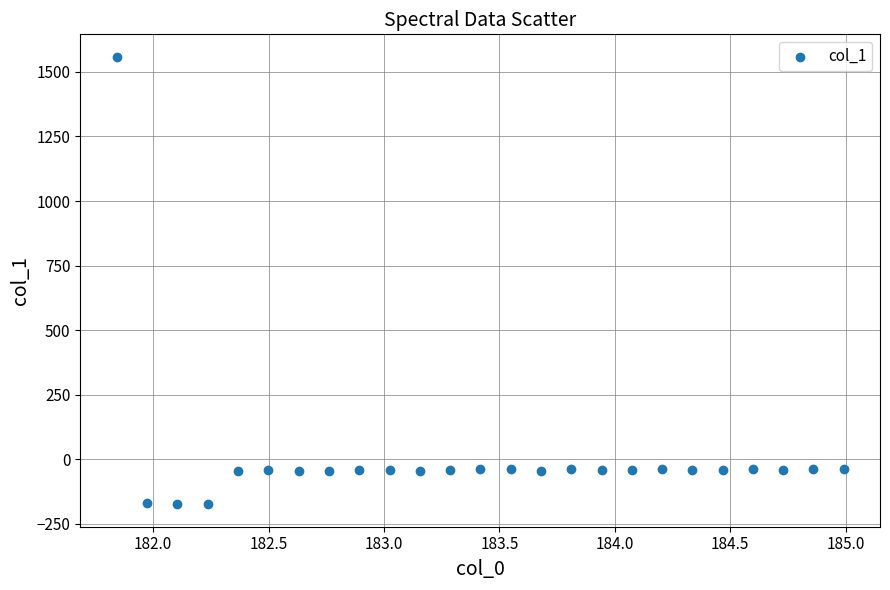

What is the range of Y values (max minus min)?

1733.7